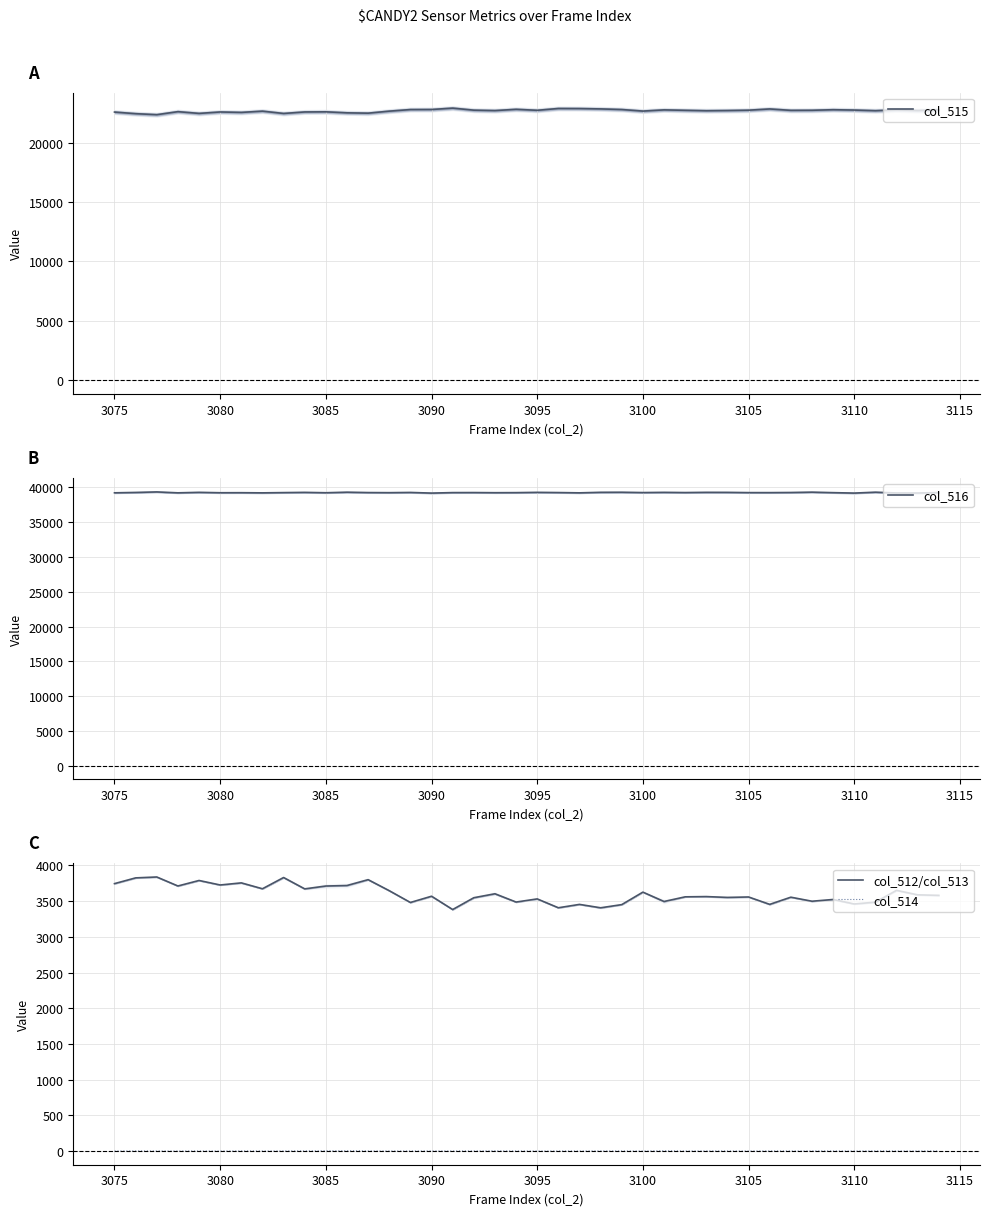

True or false: col_512/col_513 and col_514 intersect in this chart.

False